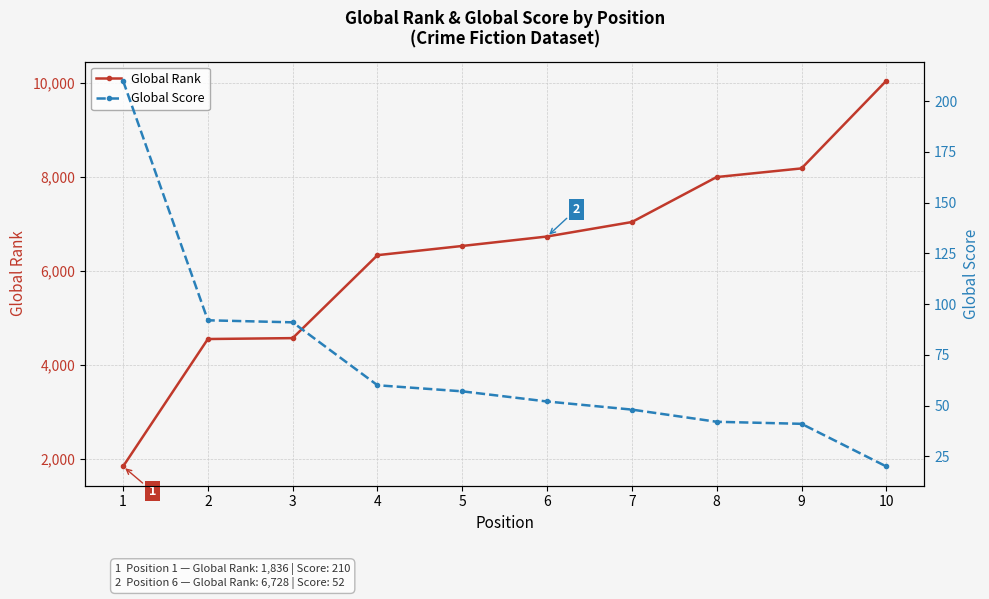

Where is Global Score nearest to the value 115?

2